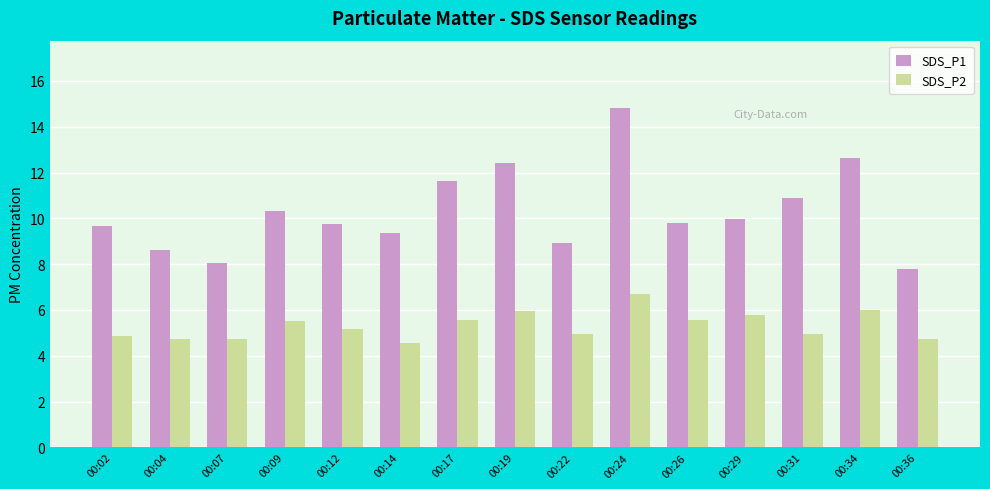

What is the difference between the second highest and second lowest values in the SDS_P1 series?

4.6